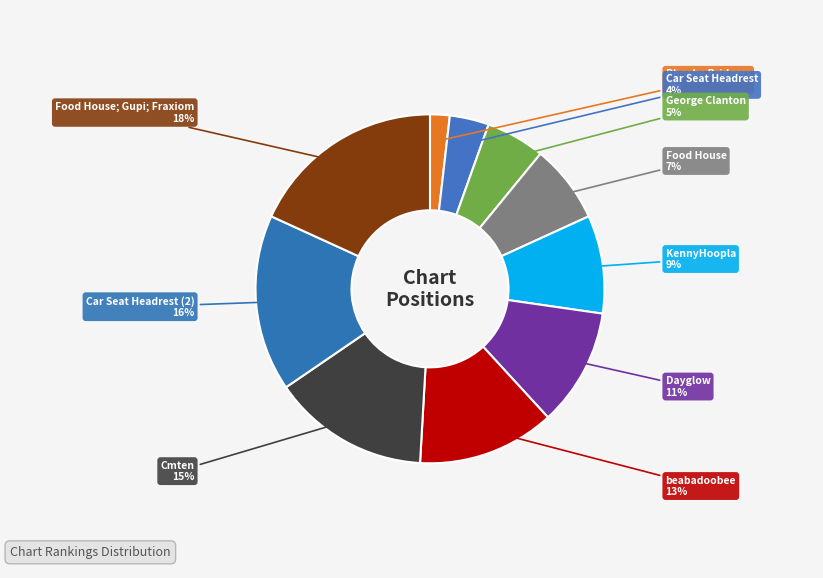

To the nearest percent, what is the average slice percentage?

10%